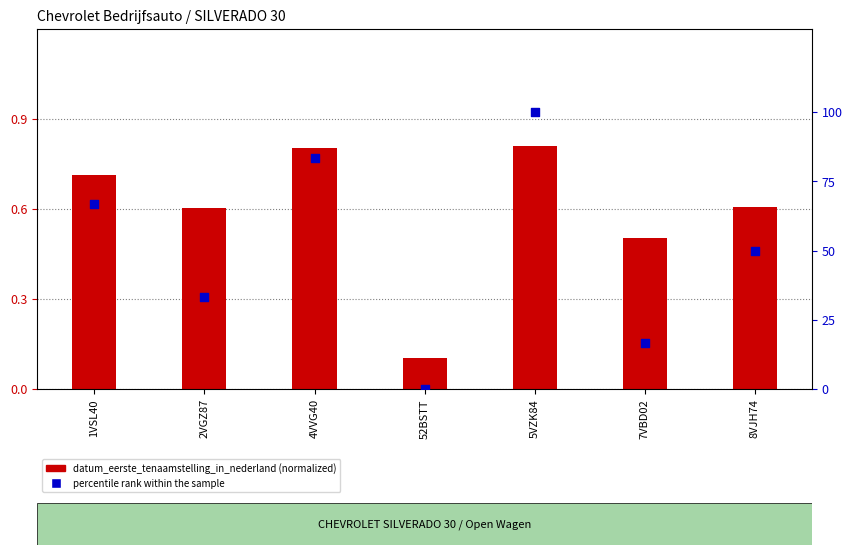

Which series reaches the minimum Y coordinate?

percentile rank within the sample